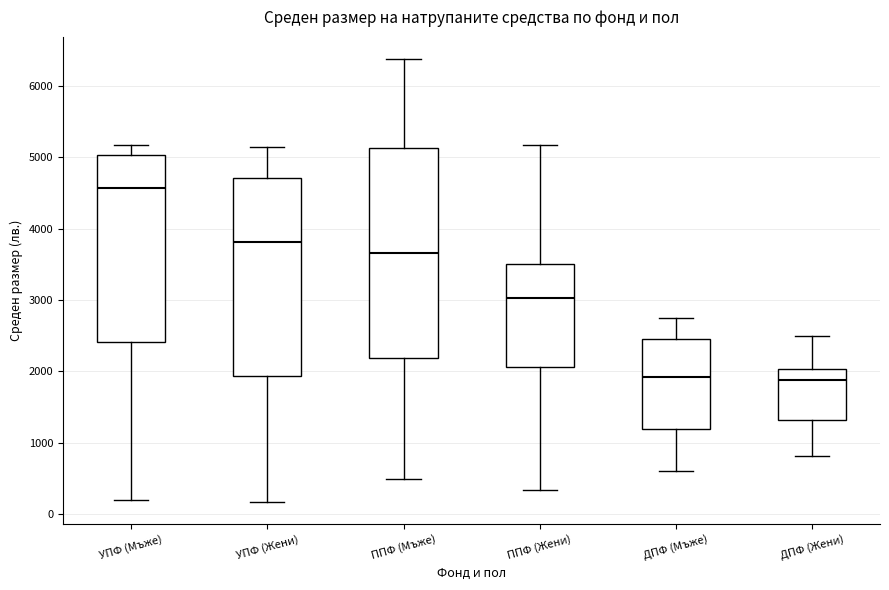

Reading left to right, transcribe this box plot: for each box, give where its median line is, the range the box spans, and where its two whiskers end, as read against the y-axis. The values are not printed on the chart, so give them approximately, as read against the axis.

УПФ (Мъже): median 4600, box 2400 to 5000, whiskers 200 to 5200
УПФ (Жени): median 3800, box 1900 to 4700, whiskers 200 to 5100
ППФ (Мъже): median 3700, box 2200 to 5100, whiskers 500 to 6400
ППФ (Жени): median 3000, box 2100 to 3500, whiskers 300 to 5200
ДПФ (Мъже): median 1900, box 1200 to 2500, whiskers 600 to 2800
ДПФ (Жени): median 1900, box 1300 to 2000, whiskers 800 to 2500